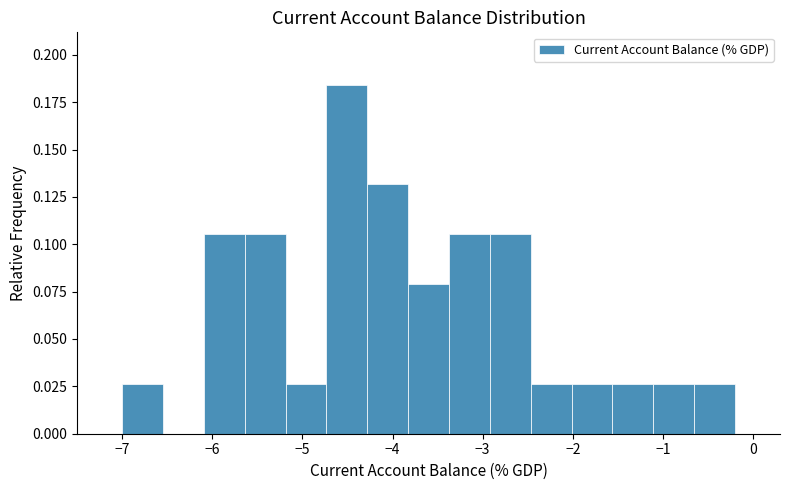

Reading left to right, list every bar in this chart as the range it spans on the x-axis followed by its height. Neither the bar edges nor the heights are printed on the chart, so give them approximately, as read against the axes.

-7.0 to -6.5: 0.025
-6.5 to -6.1: 0
-6.1 to -5.6: 0.105
-5.6 to -5.2: 0.105
-5.2 to -4.7: 0.025
-4.7 to -4.3: 0.185
-4.3 to -3.8: 0.130
-3.8 to -3.4: 0.080
-3.4 to -2.9: 0.105
-2.9 to -2.5: 0.105
-2.5 to -2.0: 0.025
-2.0 to -1.6: 0.025
-1.6 to -1.1: 0.025
-1.1 to -0.7: 0.025
-0.7 to -0.2: 0.025